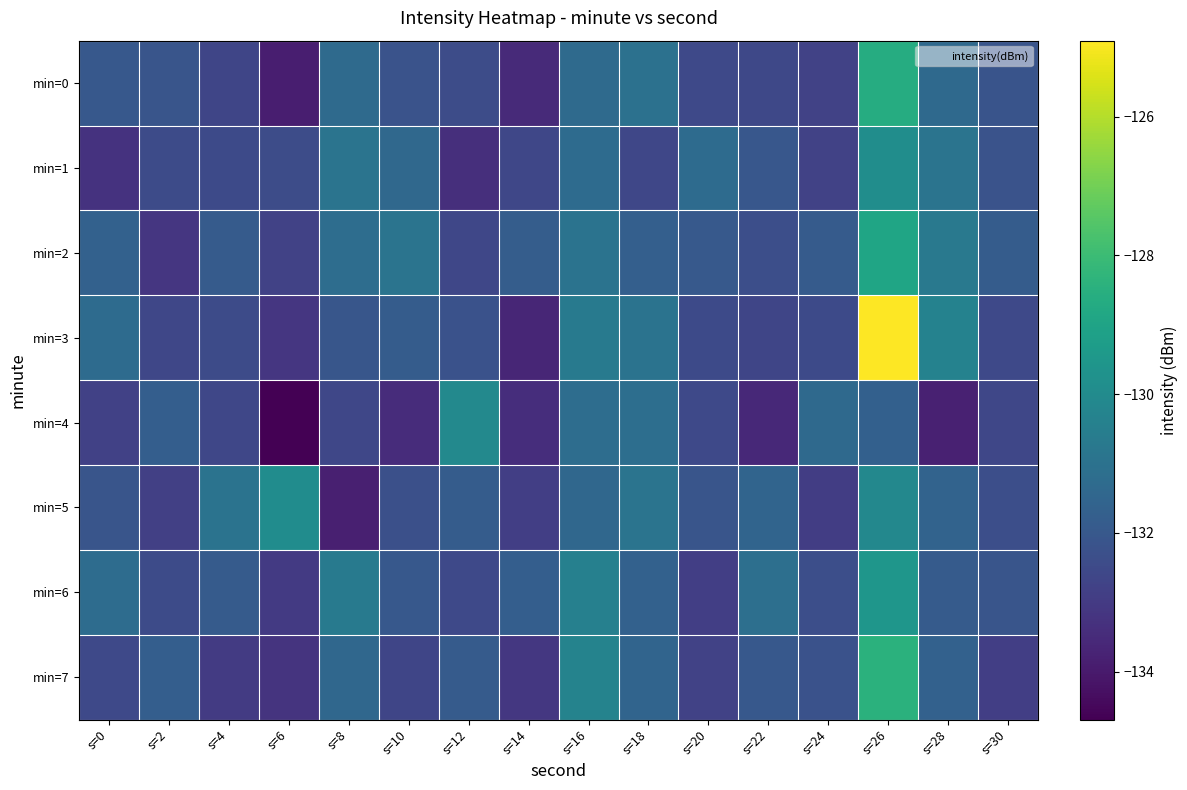

Between s=16 and s=22, which is larger?

s=16